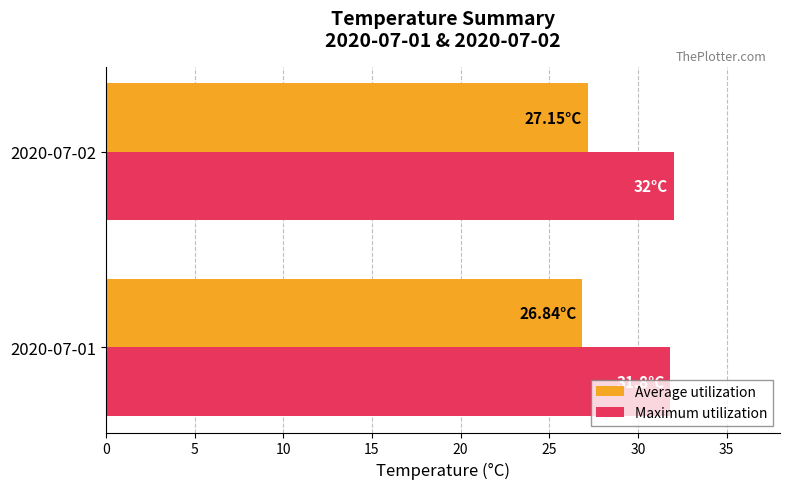

Count the number of data series in this chart.

2